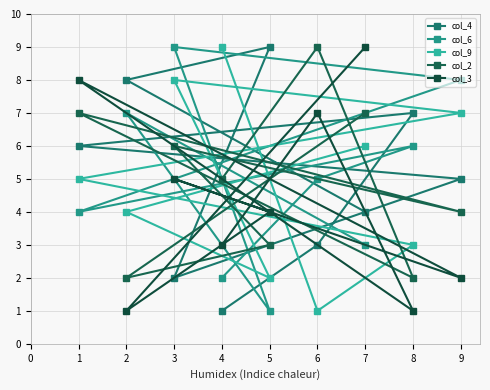

What is the sum of all col_2 values?

45